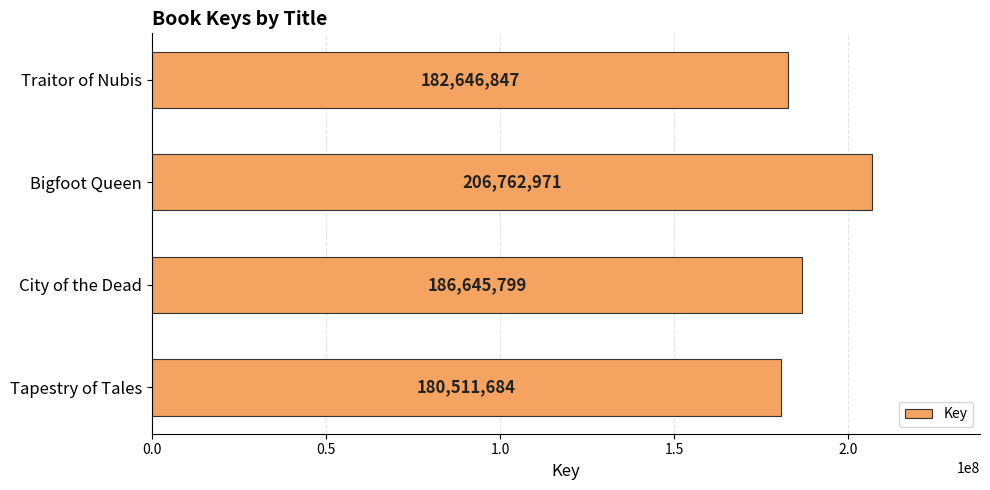

What is the ratio of the value at Tapestry of Tales to the value at Traitor of Nubis?

1.0